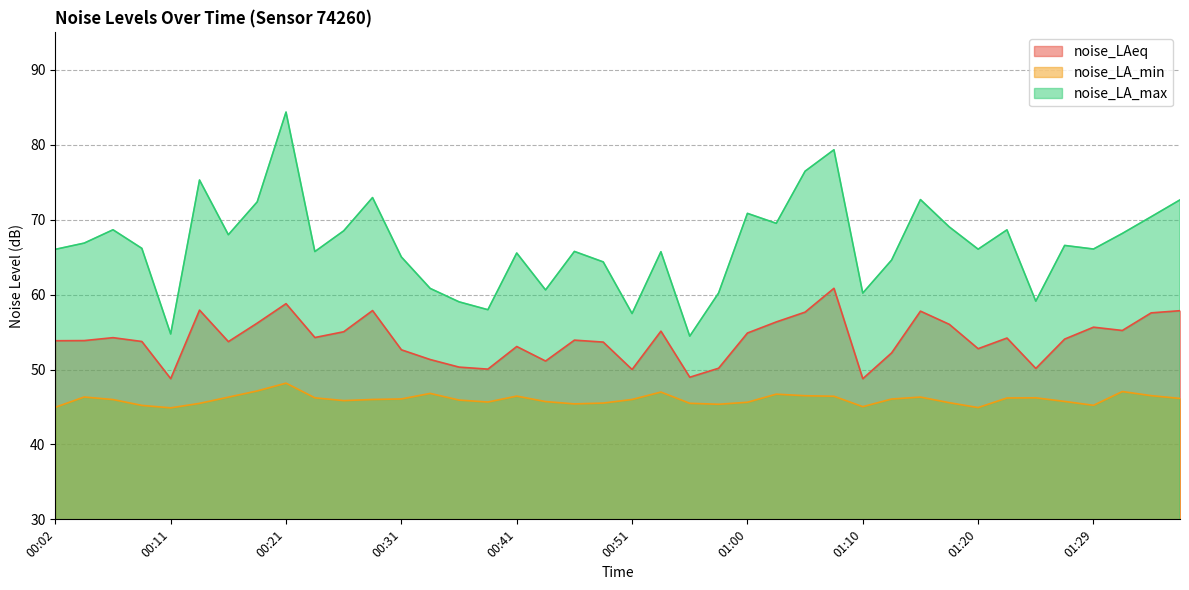

The noise_LA_max series shows 93.4 at 00:38. True or false?

False